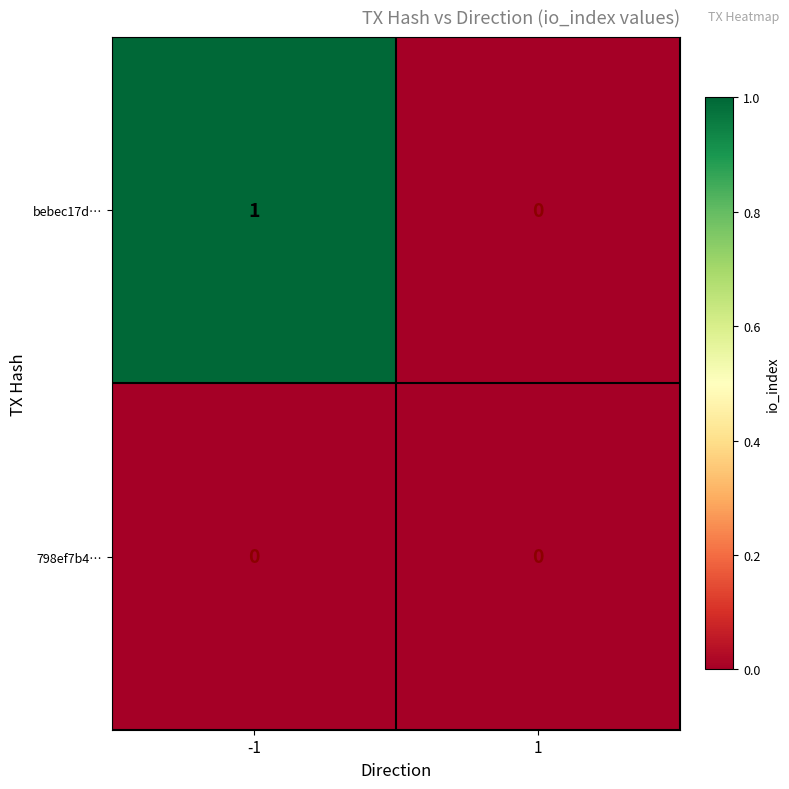

How many distinct data groups are displayed?

2